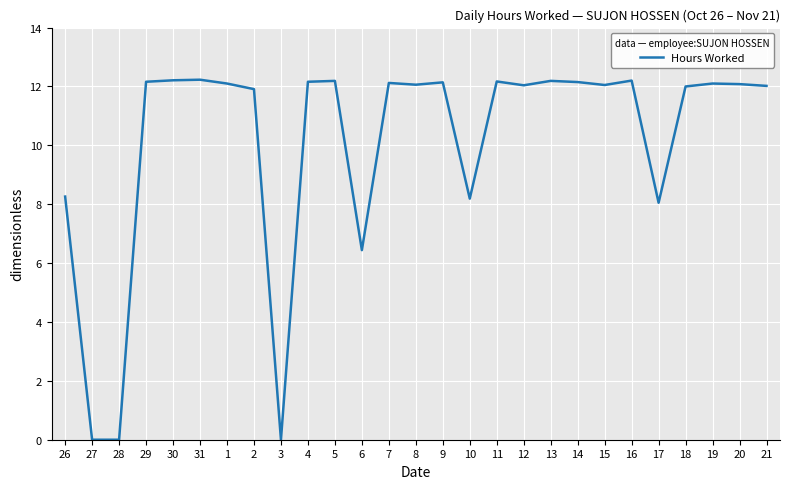

The value at 14 is 20.3. True or false?

False